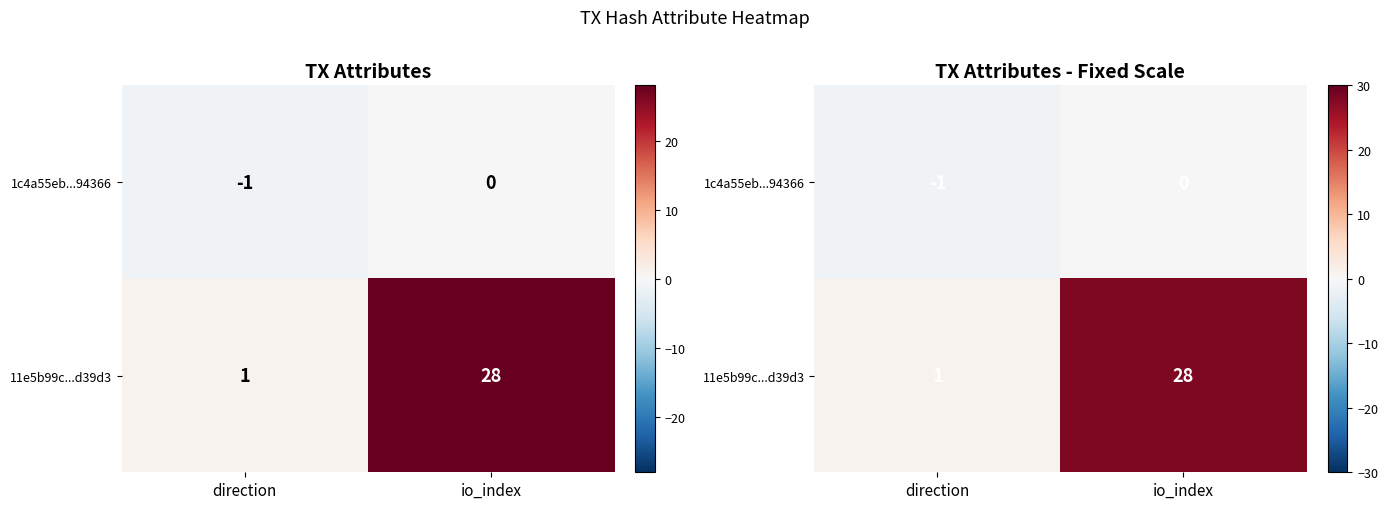

At direction, list the series in order from smallest to largest.

1c4a55eb...94366, 11e5b99c...d39d3